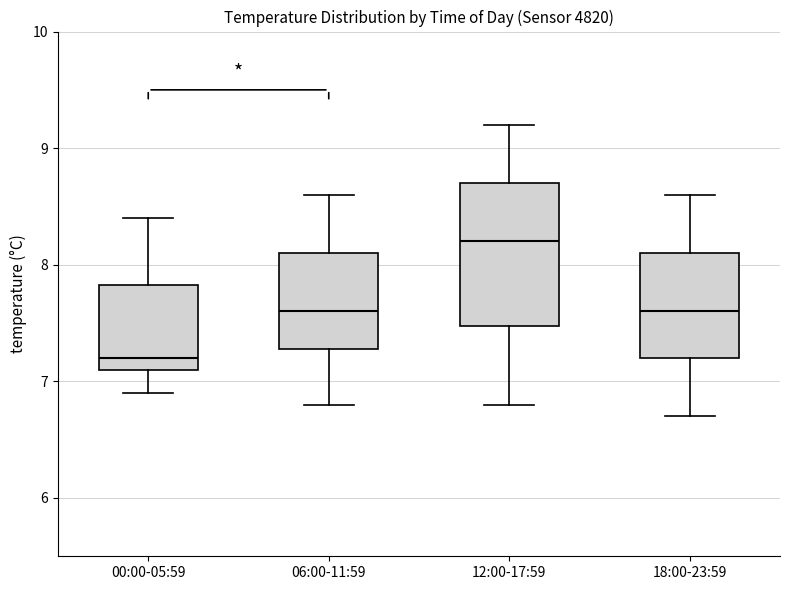

Reading left to right, read every box against the y-axis: the position of its median line, the range the box covers, and the ends of its whiskers. The values are not printed on the chart, so give them approximately, as read against the axis.

00:00-05:59: median 7.2, box 7.1 to 7.8, whiskers 6.9 to 8.4
06:00-11:59: median 7.6, box 7.3 to 8.1, whiskers 6.8 to 8.6
12:00-17:59: median 8.2, box 7.5 to 8.7, whiskers 6.8 to 9.2
18:00-23:59: median 7.6, box 7.2 to 8.1, whiskers 6.7 to 8.6